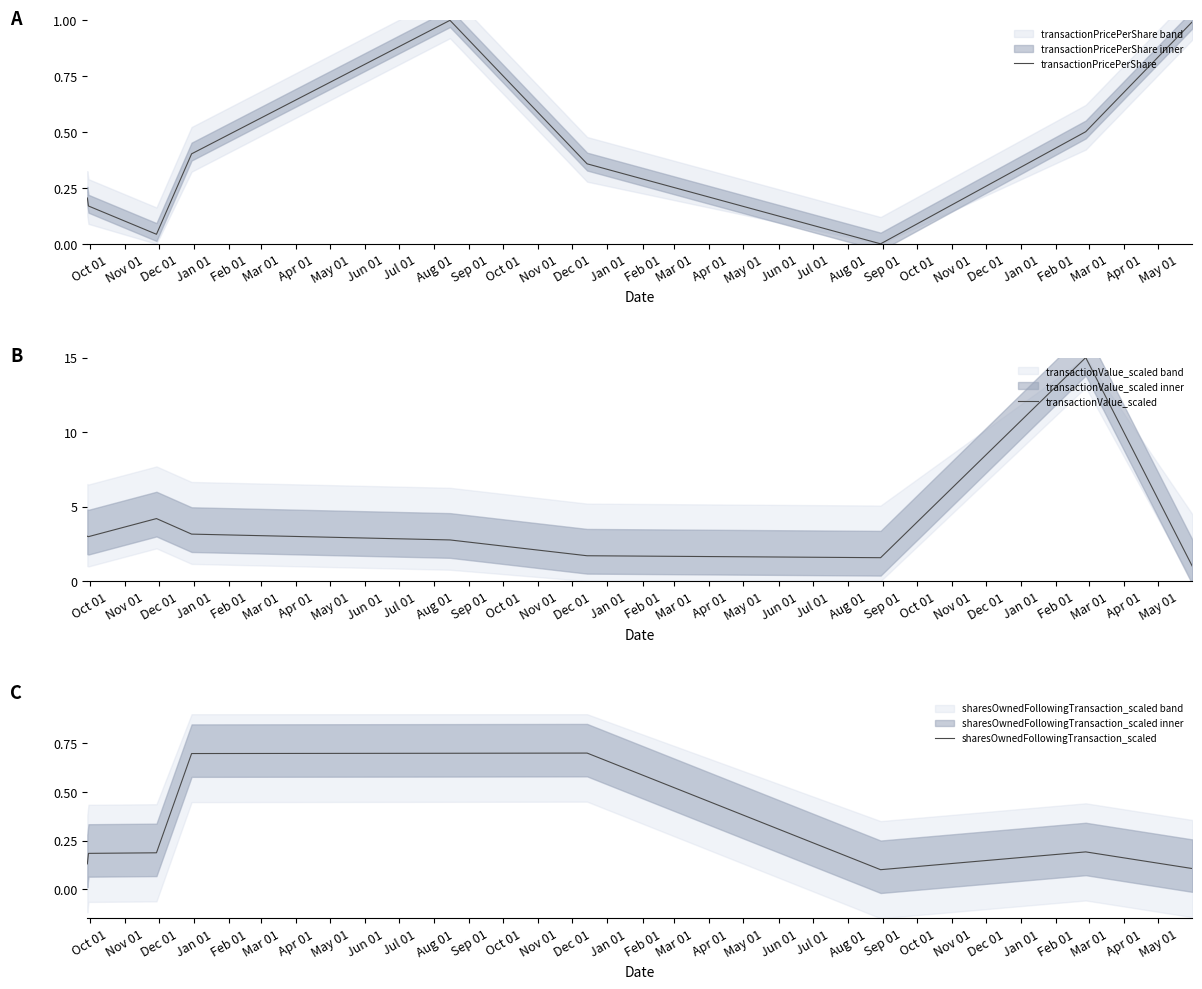

What is the highest value of the transactionPricePerShare series?

1.0